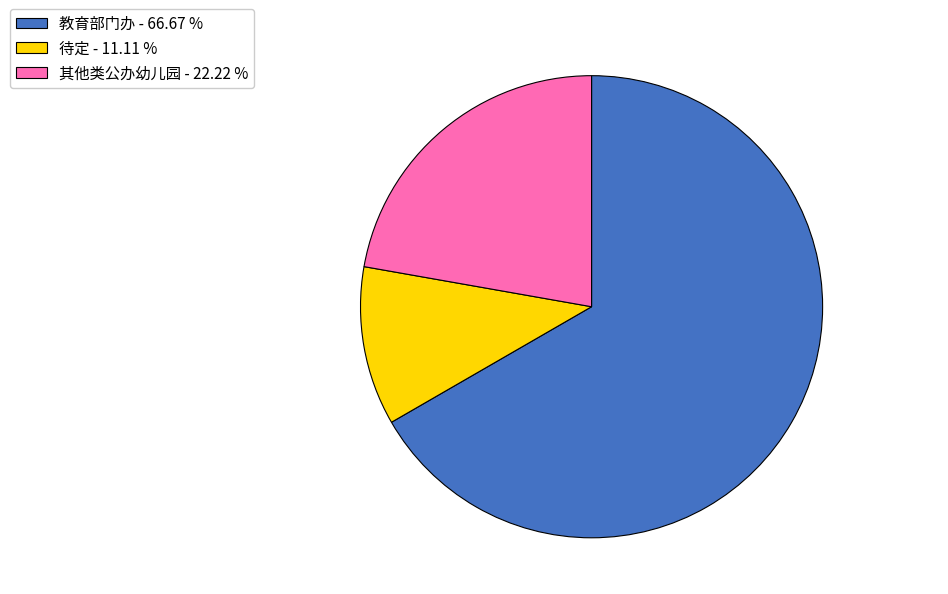

How many slices are in this pie chart?

3